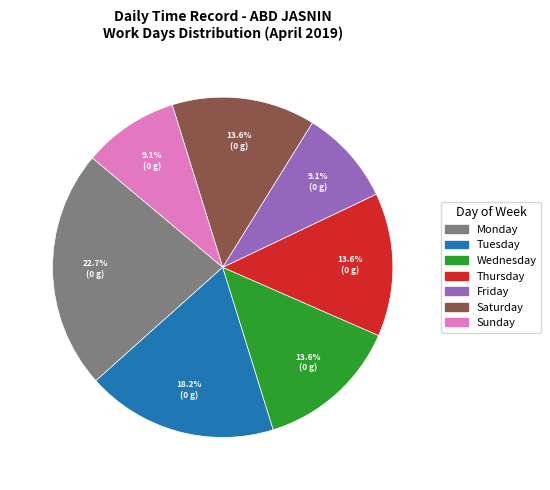

Is there a majority slice in this chart?

No